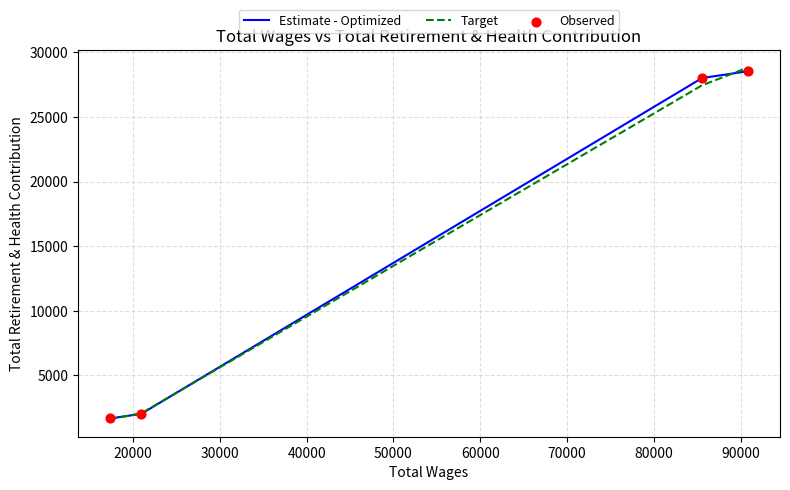

What is the highest value of the Estimate - Optimized series?

28533.0